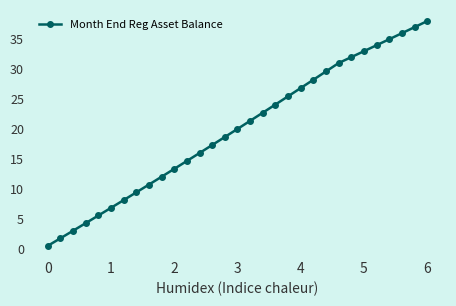

What is the maximum value shown in the chart?

38.0